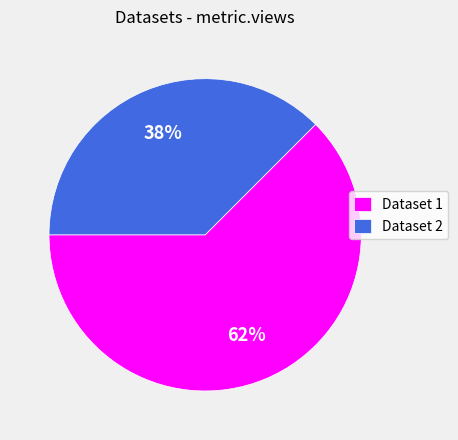

To the nearest percent, what is the average slice percentage?

50%